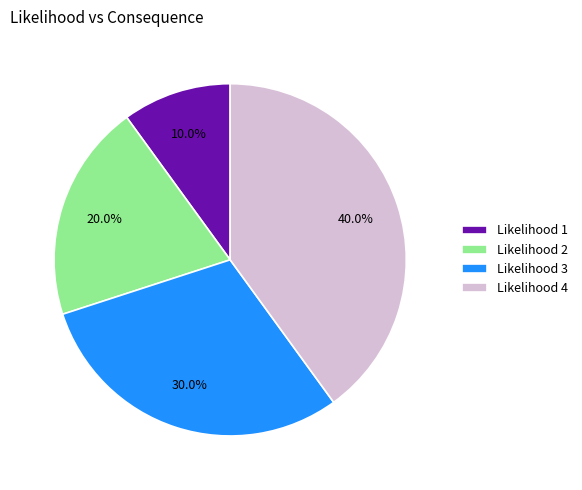

Is there any slice that represents more than half of the pie?

No